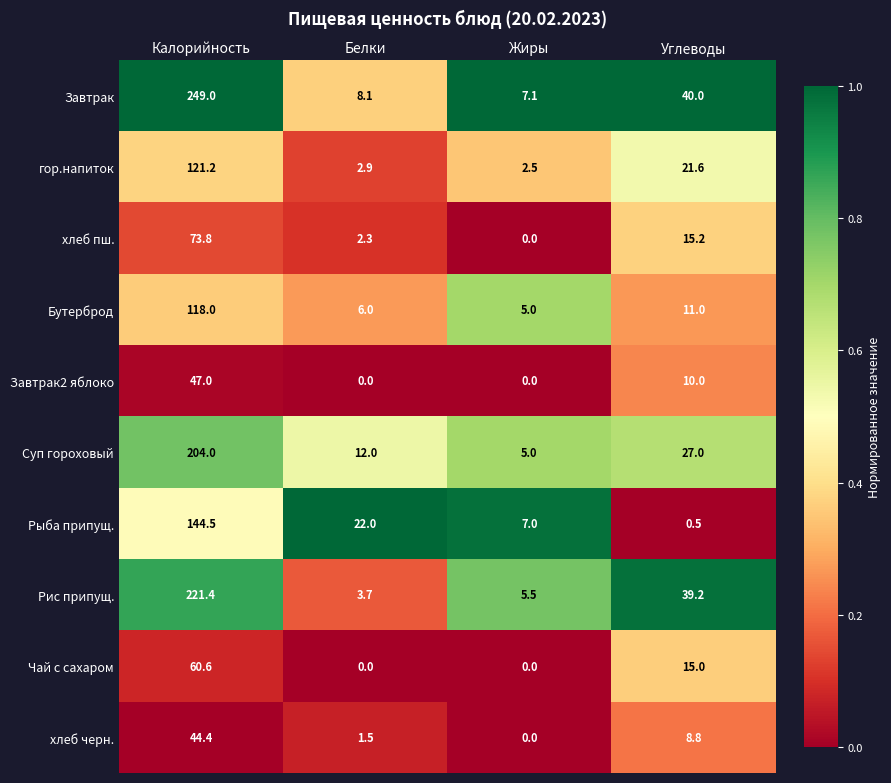

What value does the Рыба припущ. series have at Калорийность?

144.5